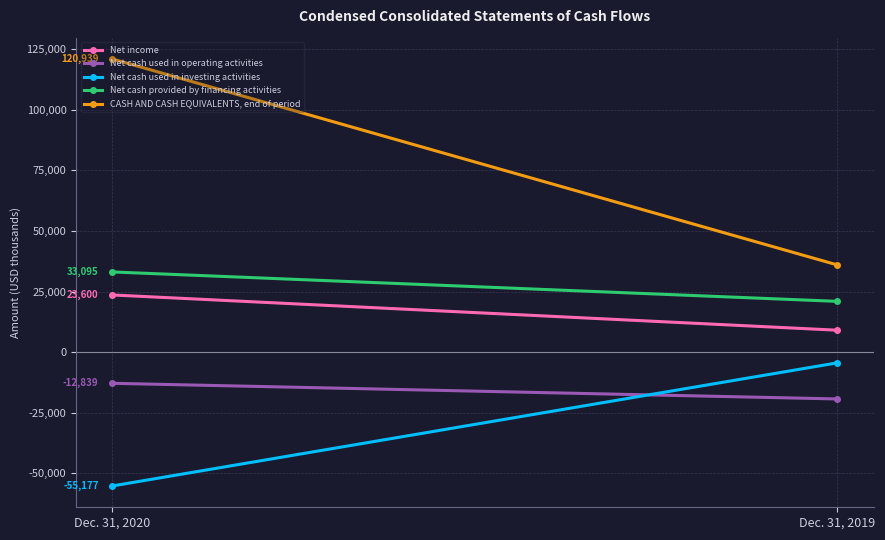

The value of Net cash used in operating activities at Dec. 31, 2020 is -12839. True or false?

True